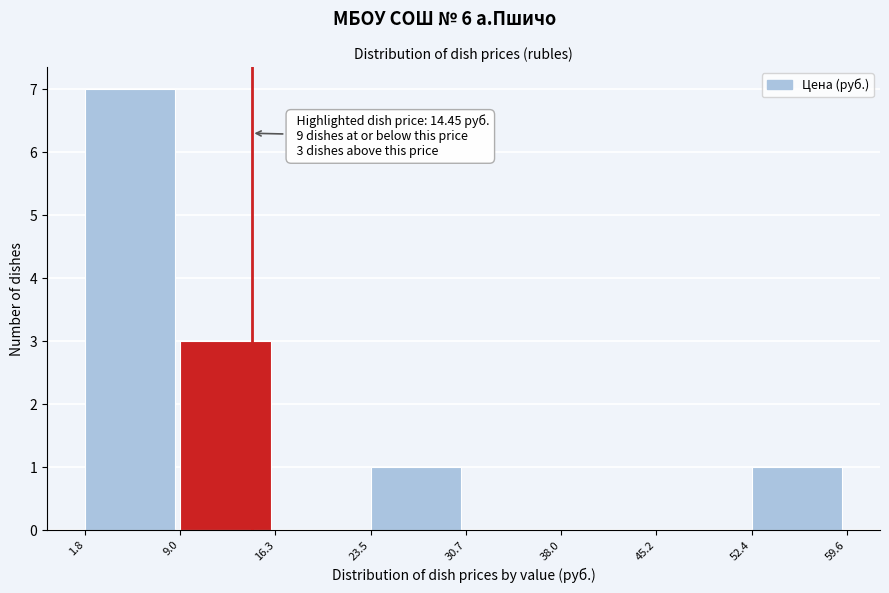

Which range on the x-axis has the tallest bar?

1.8 to 9.0